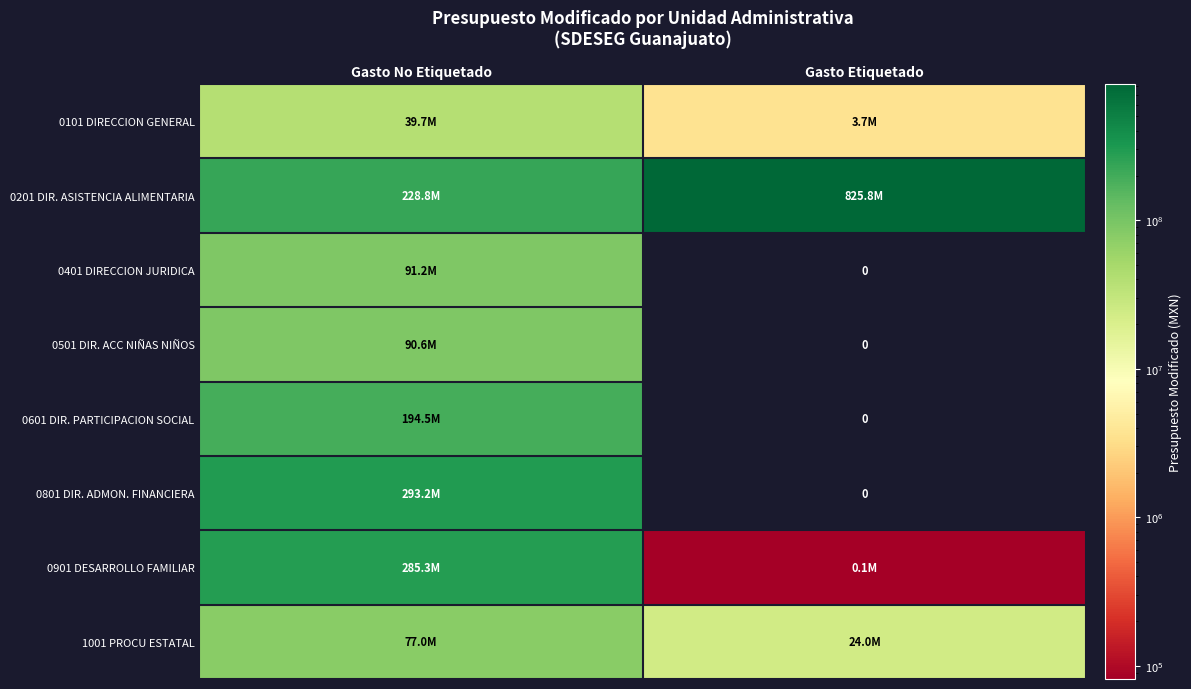

Which series has the largest range (max minus min)?

0201 DIR. ASISTENCIA ALIMENTARIA